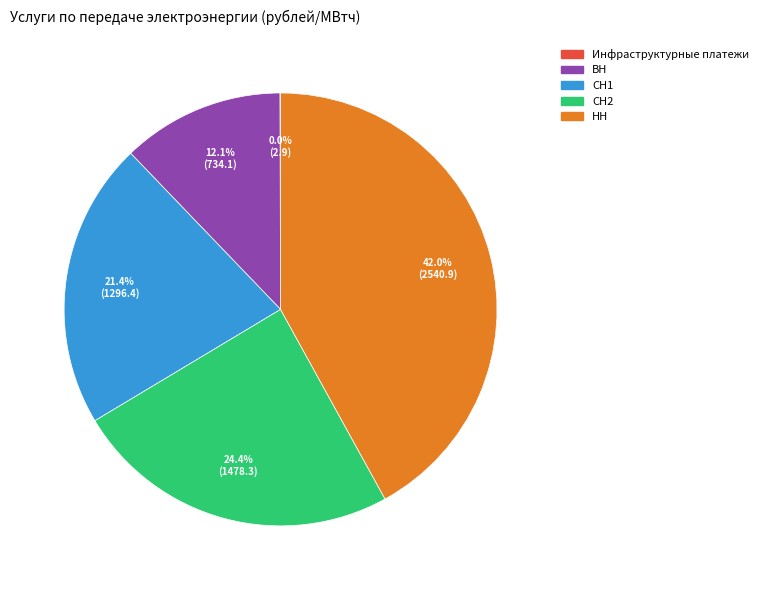

To the nearest percent, what is the difference between the ВН and НН slice percentages?

30%